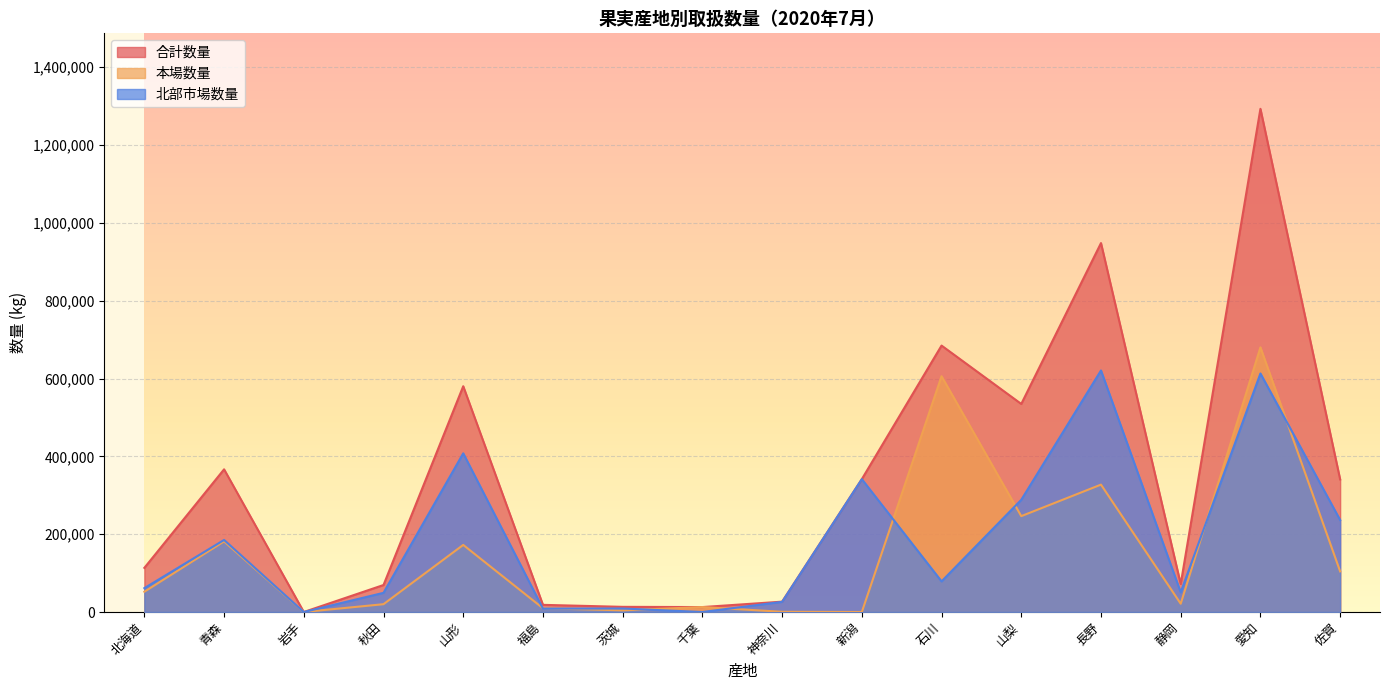

At how many categories does at least one series exceed 96762?

9